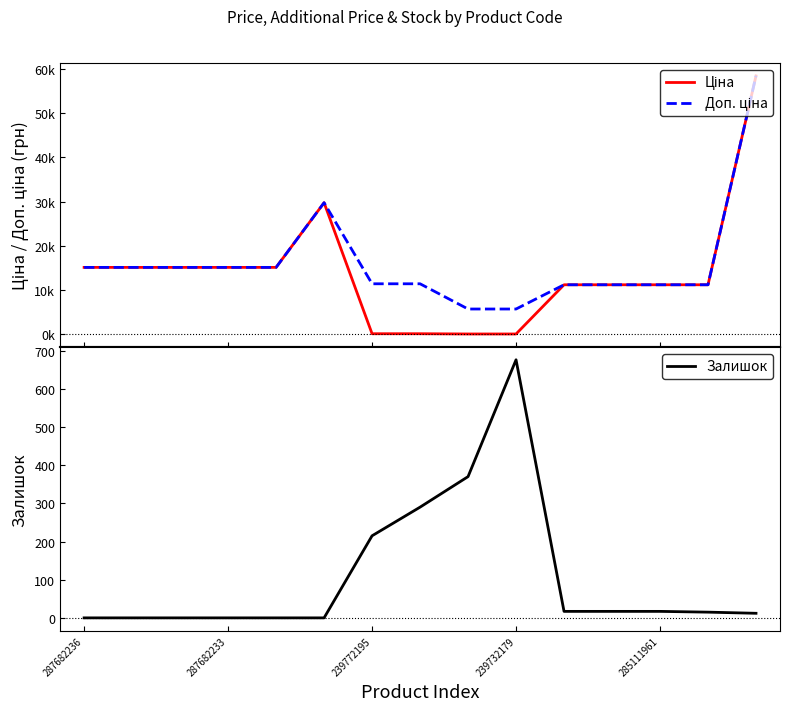

True or false: Ціна has a value of 15120.0 at 287682236.

True